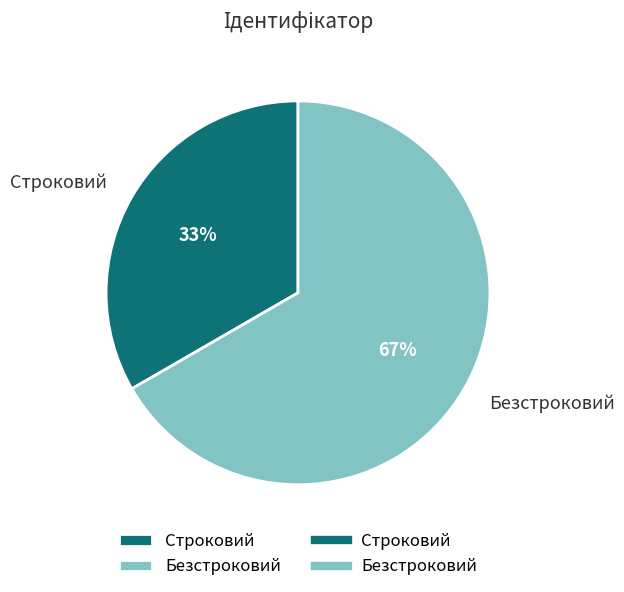

Which slice is the largest?

Безстроковий